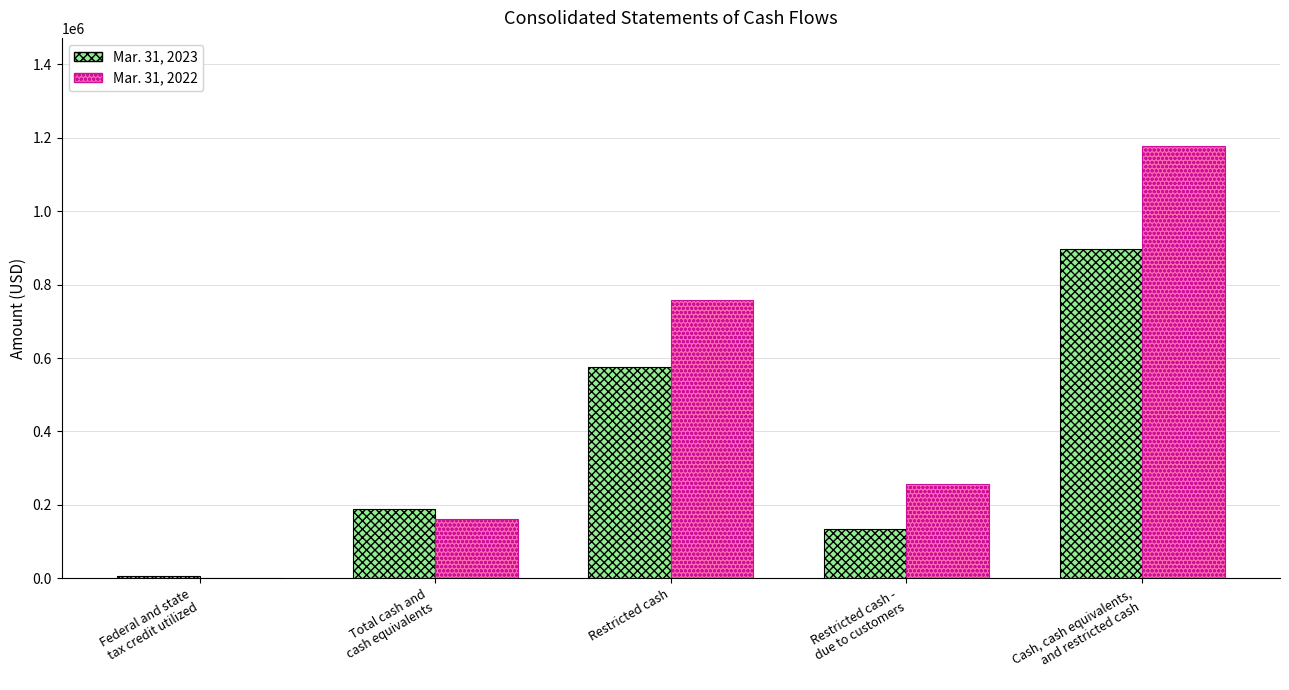

Which series has the largest total across all categories?

Mar. 31, 2022